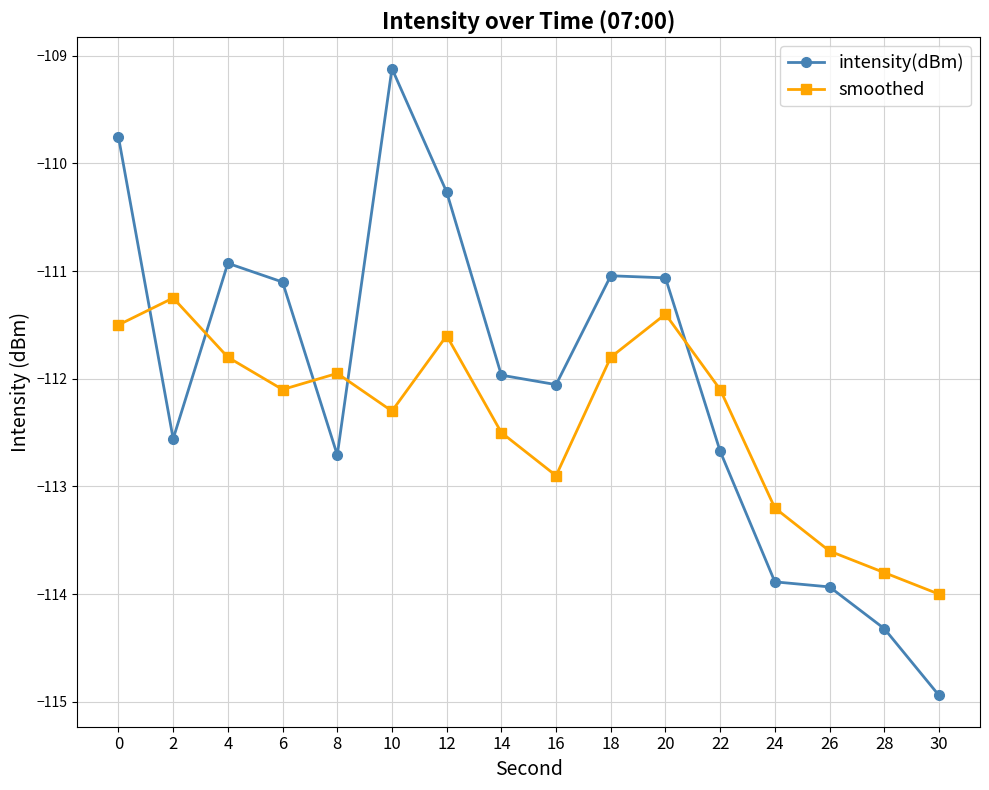

What is the difference between the second highest and second lowest values in the smoothed series?

2.4